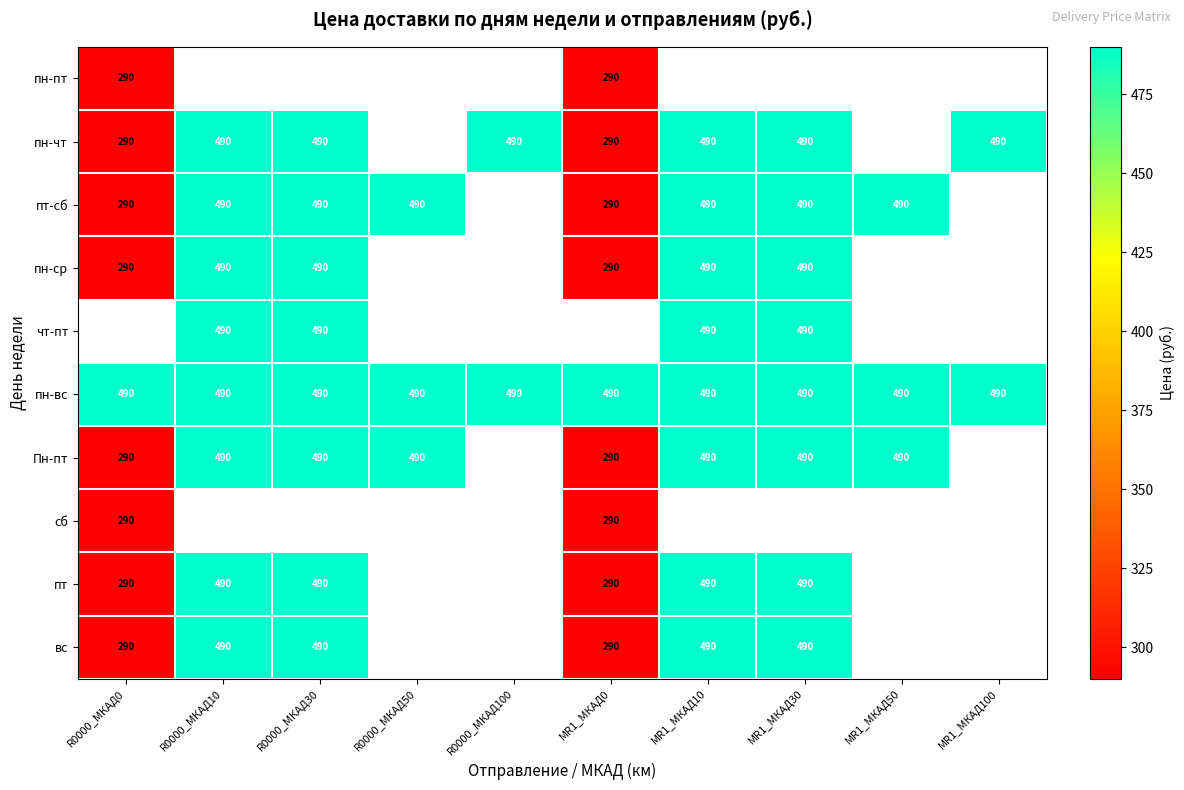

How many series are shown in this chart?

10